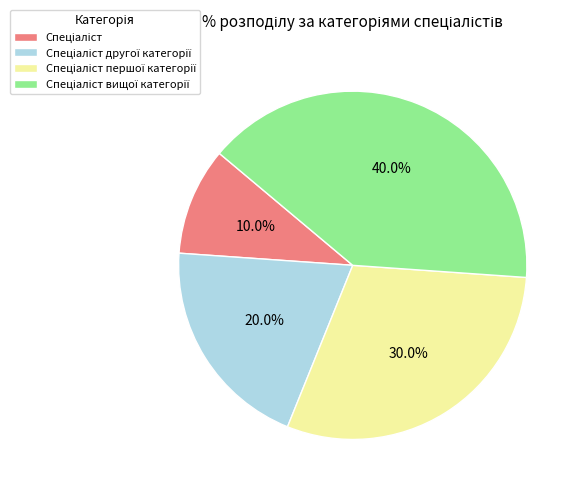

Is there any slice that represents more than half of the pie?

No